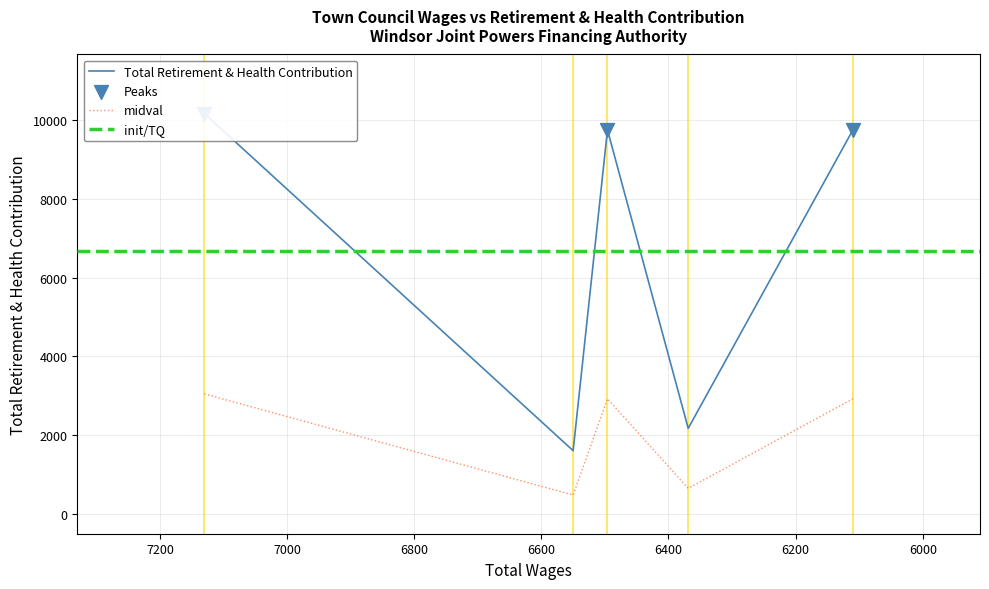

What is the change in value from 6496 to 6110?

-2